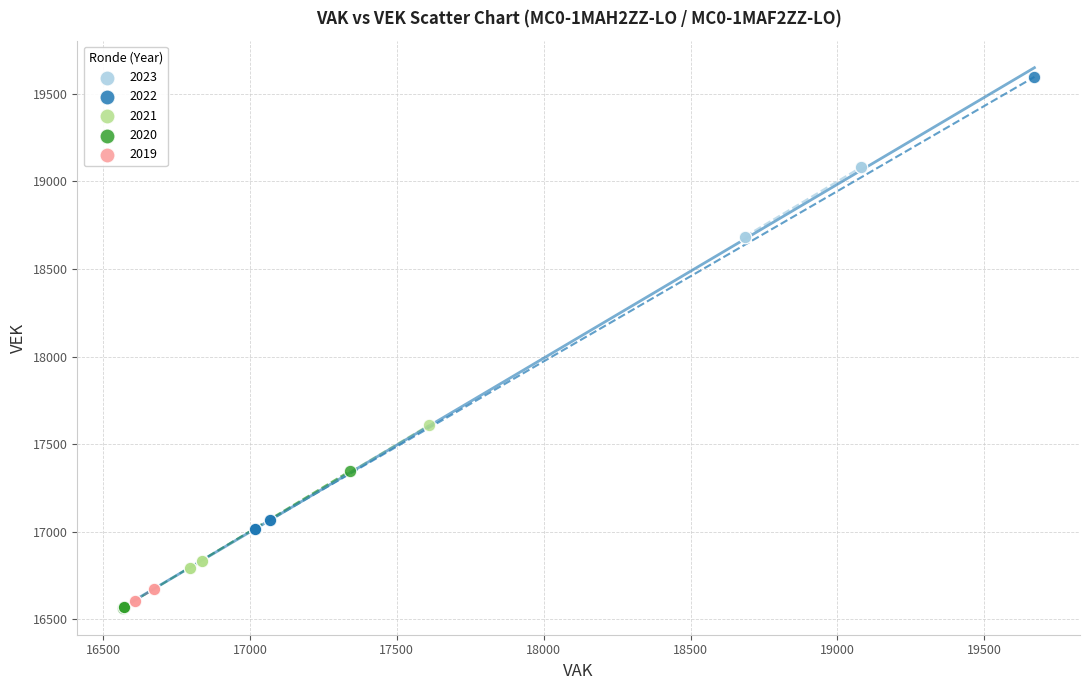

Which series has the widest spread of Y values?

2022